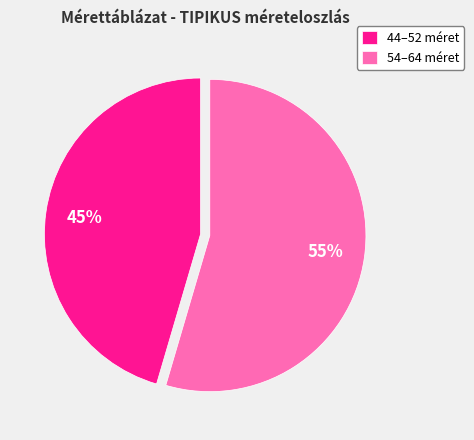

Approximately how many times larger is the value at 54–64 méret compared to 44–52 méret?

1.2